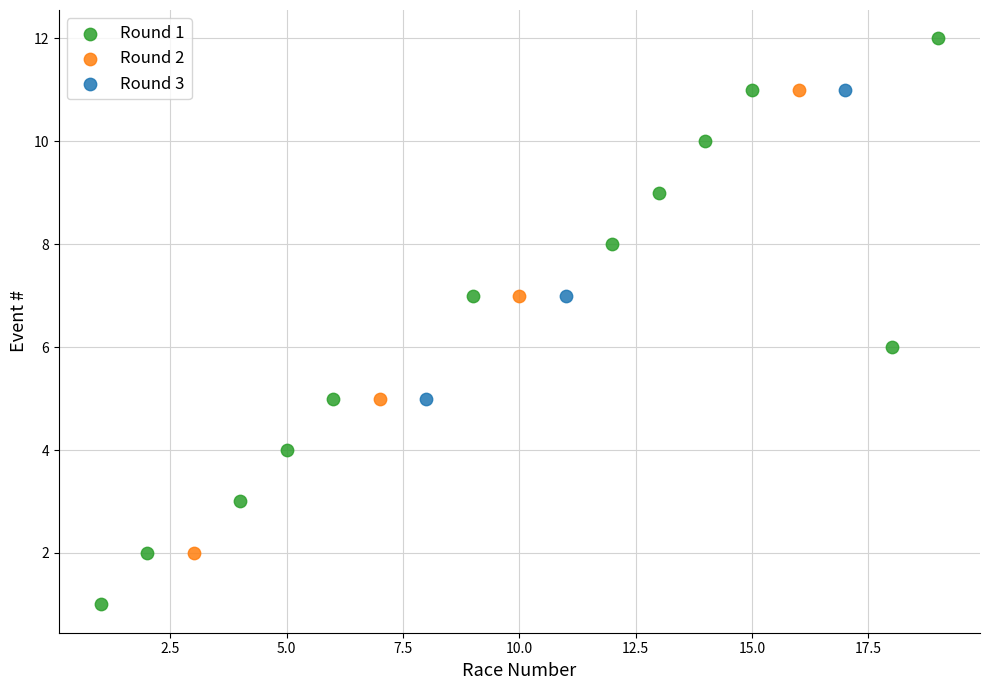

Which series contains the lowest Y value?

Round 1